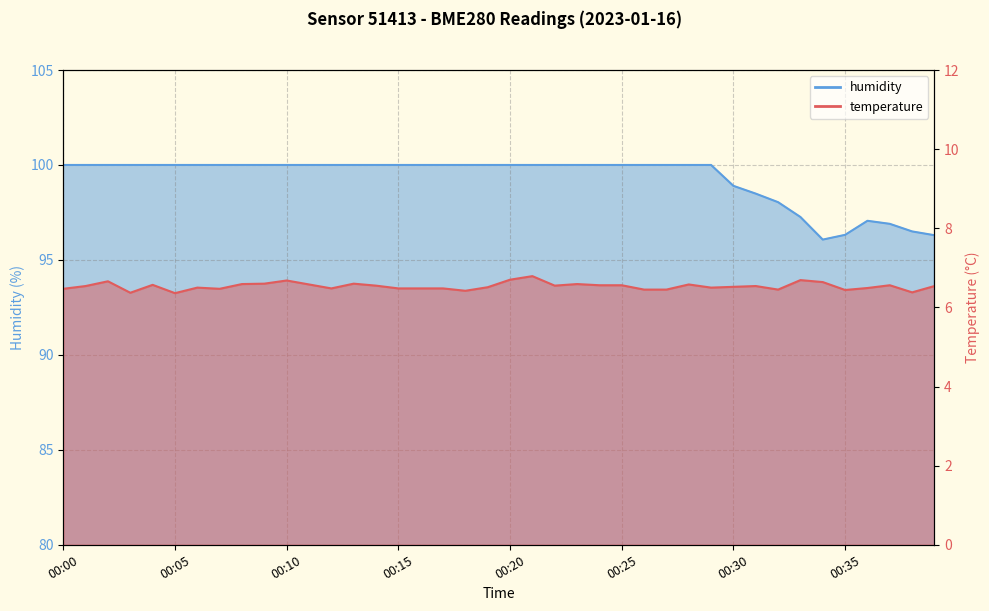

The value of humidity at 00:09 is 100.0. True or false?

True